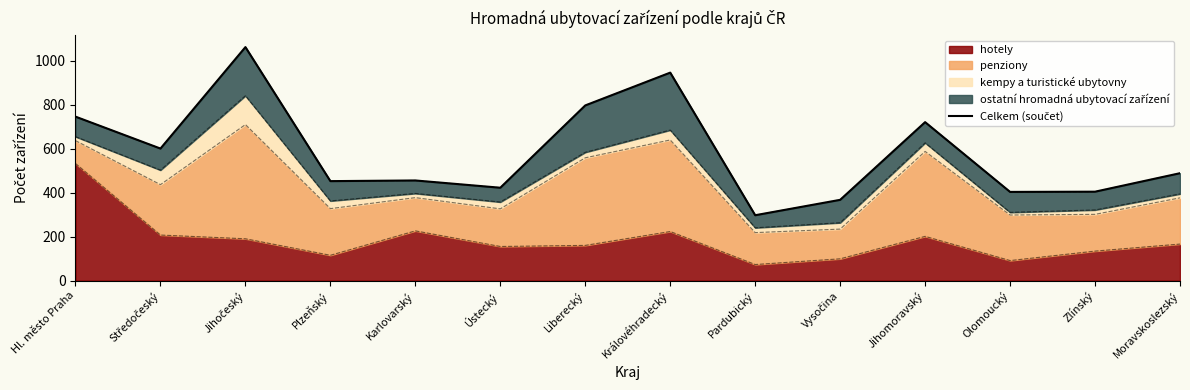

Between Moravskoslezský and Středočeský, which is larger?

Středočeský